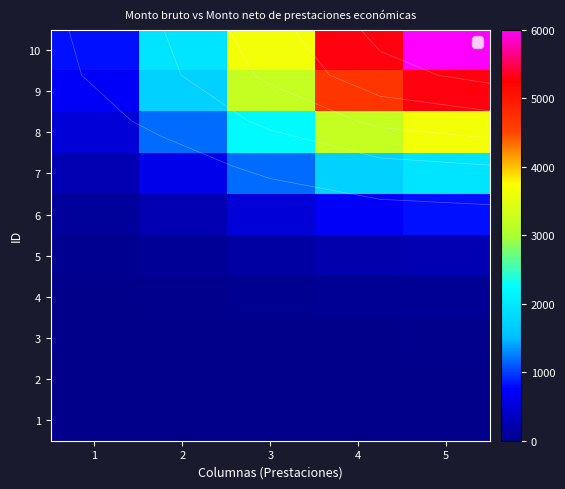

Which has a higher value, 4 or 3?

4